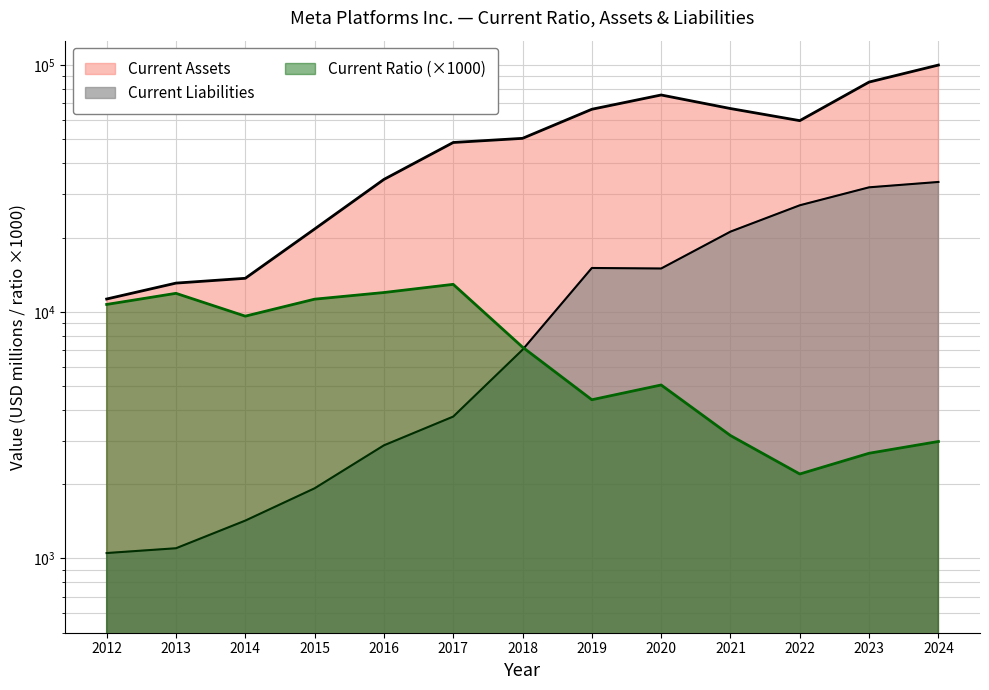

Reading left to right, list all the values displayed in this chart.

Current Ratio: 2012=10710	2013=11880	2014=9600	2015=11250	2016=11970	2017=12920	2018=7190	2019=4400	2020=5050	2021=3150	2022=2200	2023=2670	2024=2980
Current Assets: 2012=11267	2013=13070	2014=13670	2015=21652	2016=34401	2017=48563	2018=50480	2019=66225	2020=75670	2021=66666	2022=59549	2023=85365	2024=100045
Current Liabilities: 2012=1052	2013=1100	2014=1424	2015=1925	2016=2875	2017=3760	2018=7017	2019=15053	2020=14981	2021=21135	2022=27026	2023=31960	2024=33596